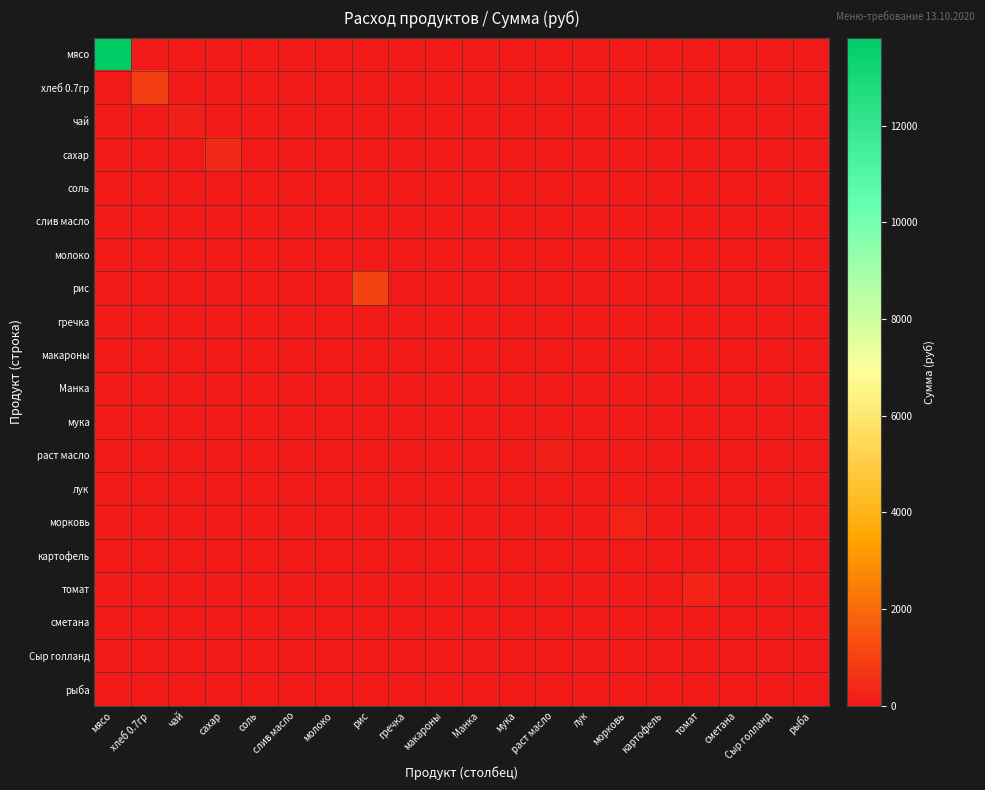

Rank the series at молоко from lowest to highest value.

мясо, хлеб 0.7гр, чай, сахар, соль, слив масло, молоко, рис, гречка, макароны, Манка, мука, раст масло, лук, морковь, картофель, томат, сметана, Сыр голланд, рыба